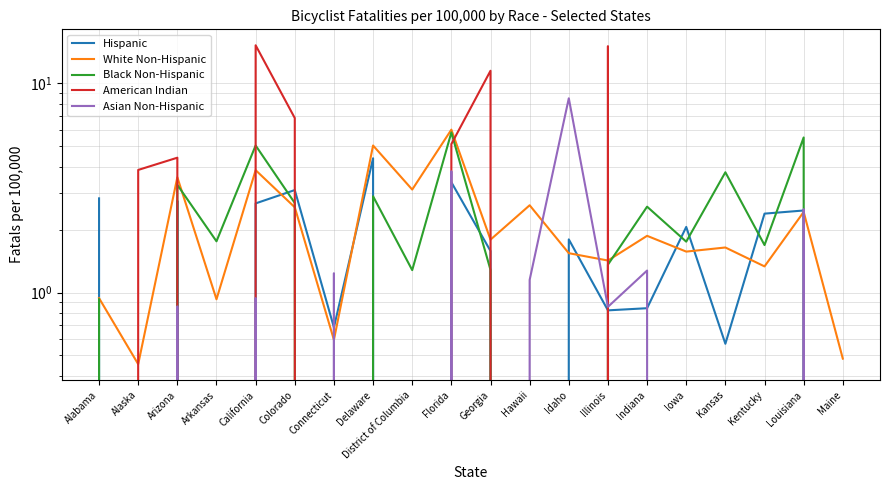

How many intersections are there between American Indian and Black Non-Hispanic?

5